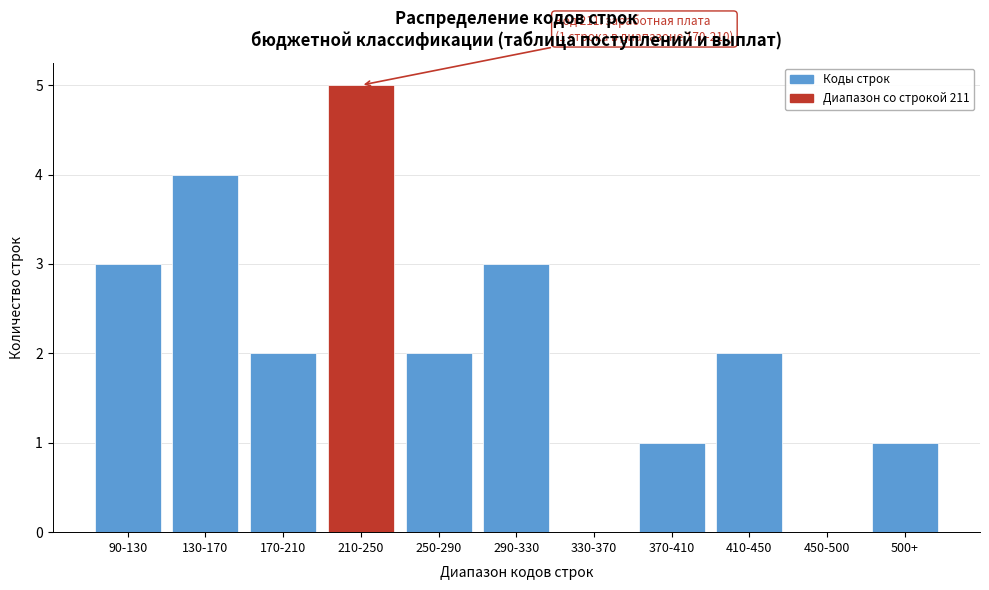

Reading right to left, transcribe all the data shown in this chart.

500+=1	450-500=0	410-450=2	370-410=1	330-370=0	290-330=3	250-290=2	210-250=5	170-210=2	130-170=4	90-130=3